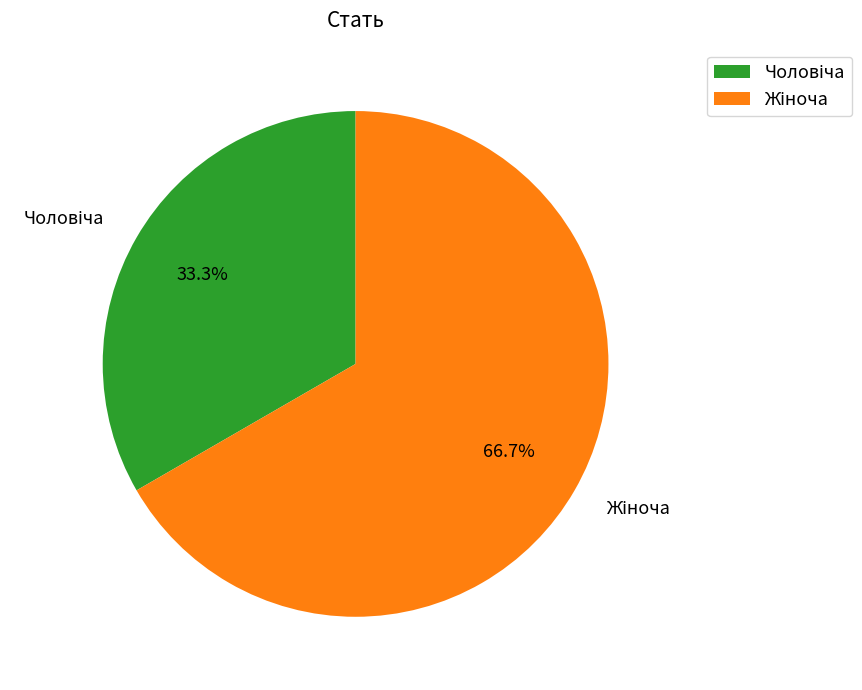

Which category has the smallest portion of the pie?

Чоловіча